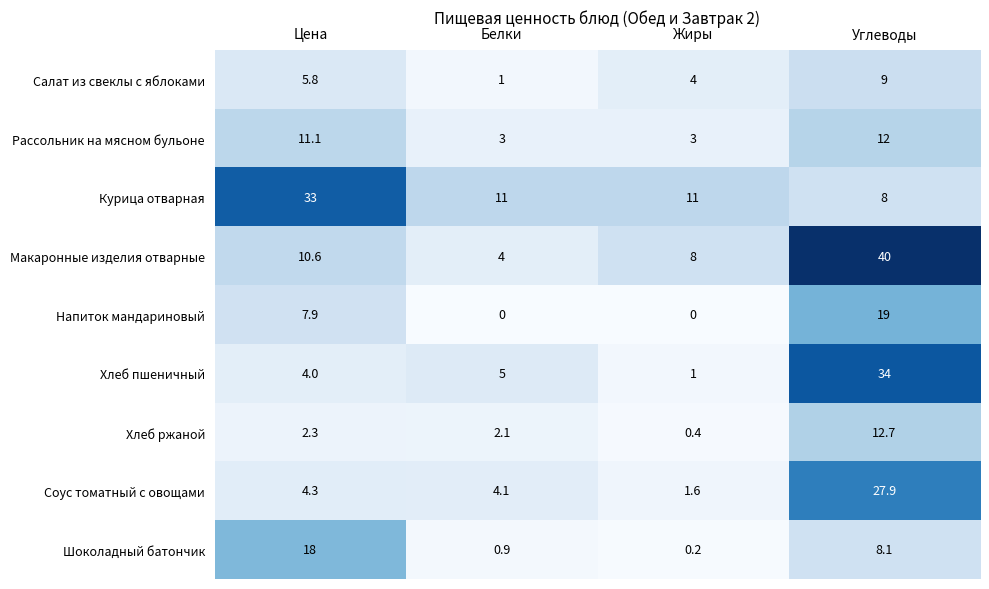

What is the average value of the Хлеб ржаной series?

4.4